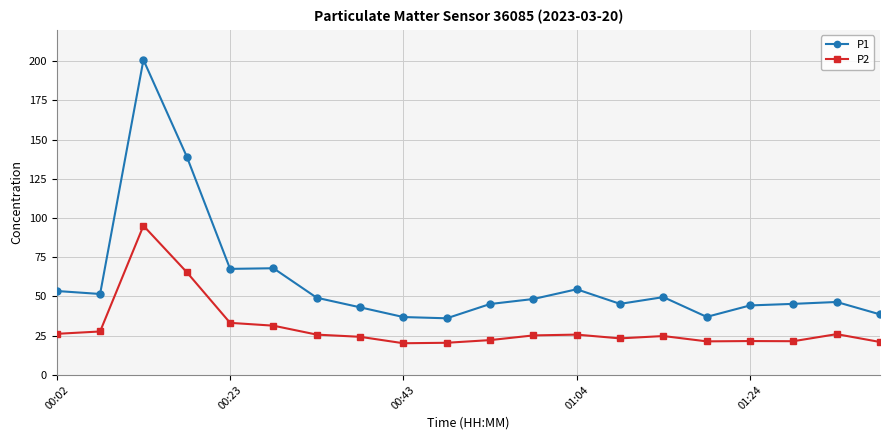

How many lines are shown in the chart?

2